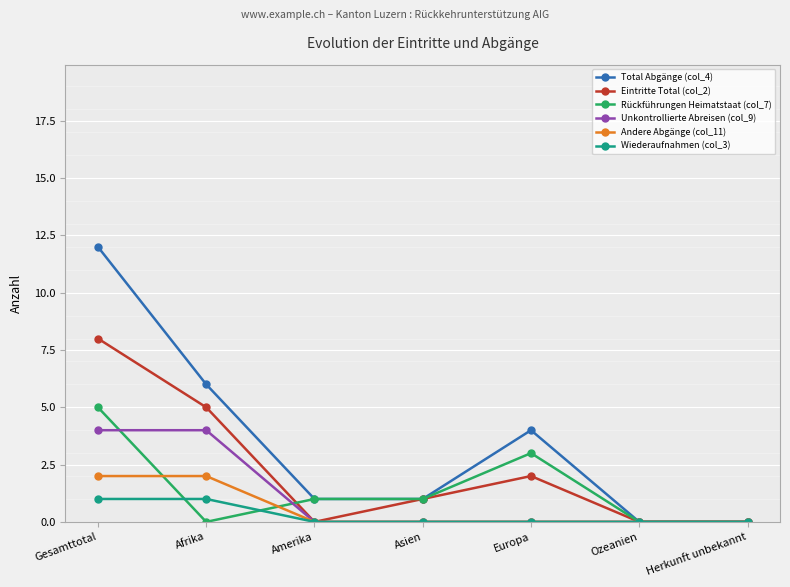

List the series in order of their peak value, highest first.

Total Abgänge (col_4), Eintritte Total (col_2), Rückführungen Heimatstaat (col_7), Unkontrollierte Abreisen (col_9), Andere Abgänge (col_11), Wiederaufnahmen (col_3)